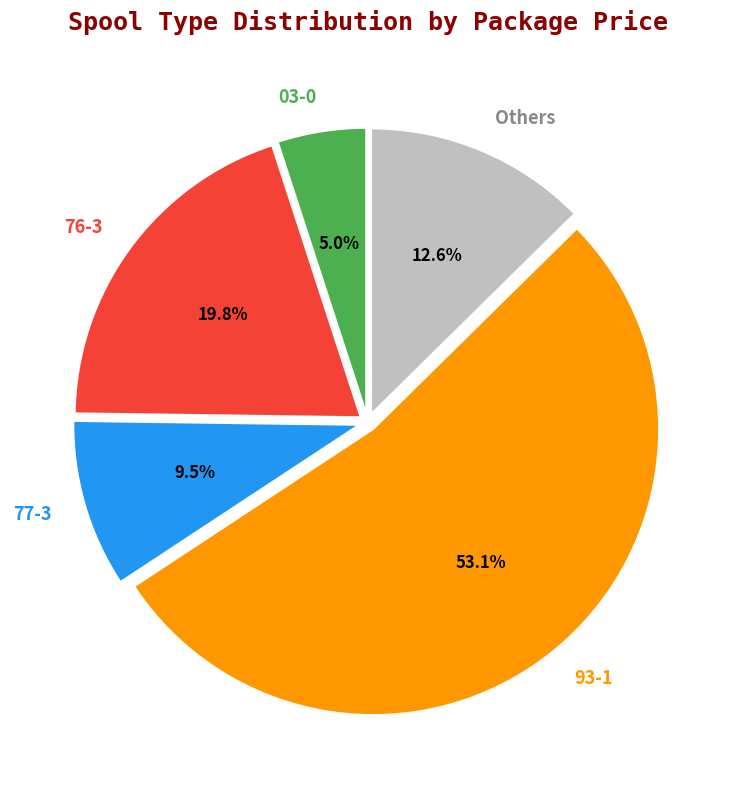

Which slice is the smallest?

03-0